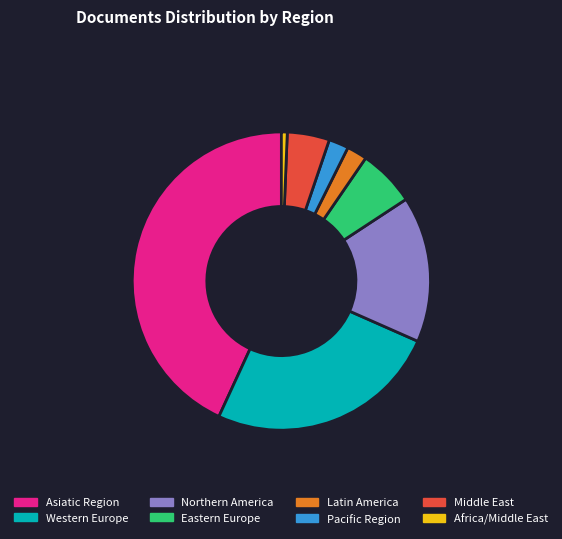

Do Africa/Middle East and Latin America together represent more than half of the pie?

No